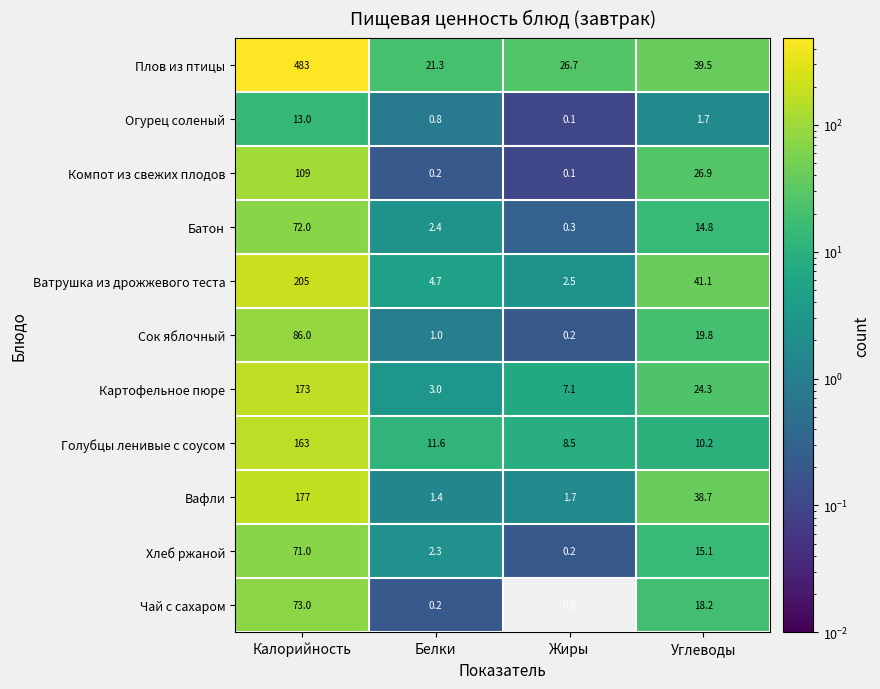

How many categories are shown in the chart?

4